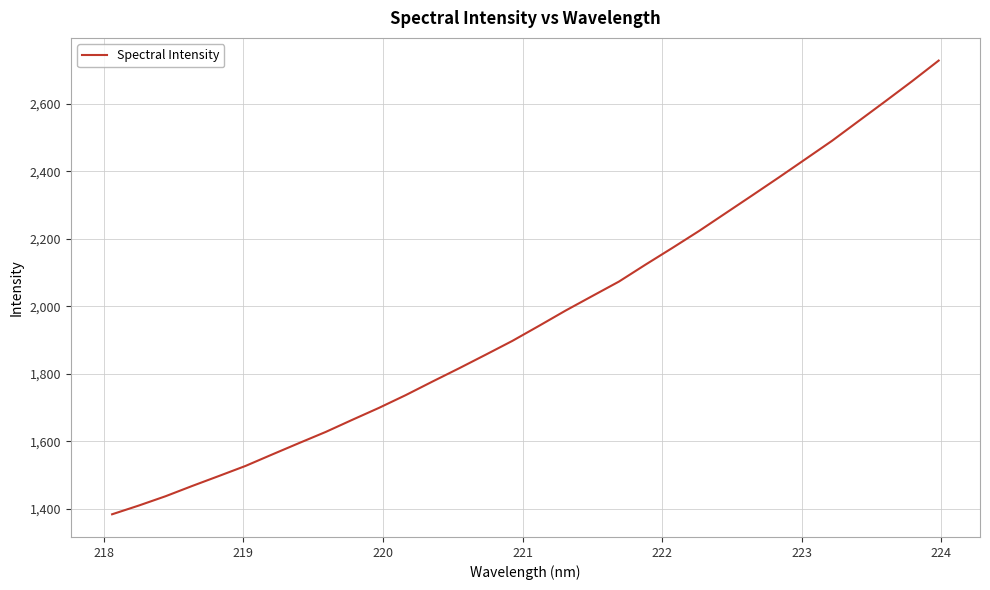

What is the maximum value shown in the chart?

2727.4